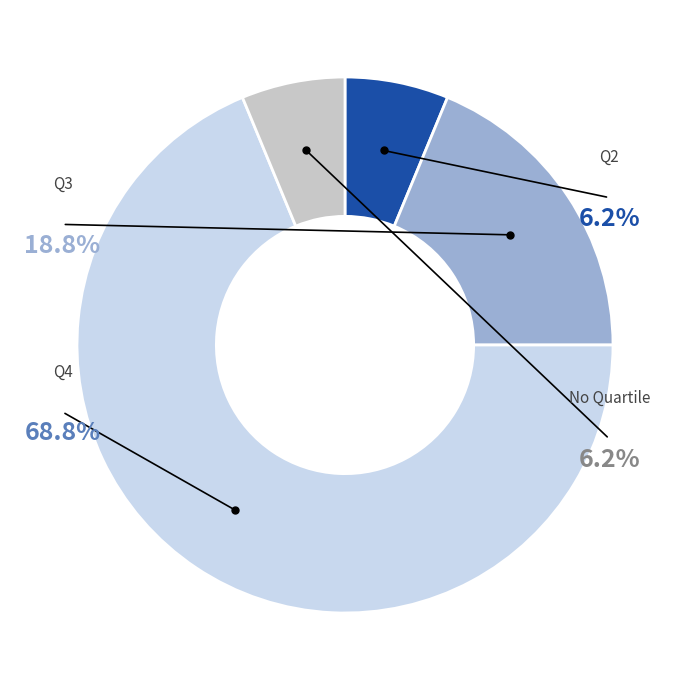

What percentage do Q4 and Q2 together represent?

75.0%